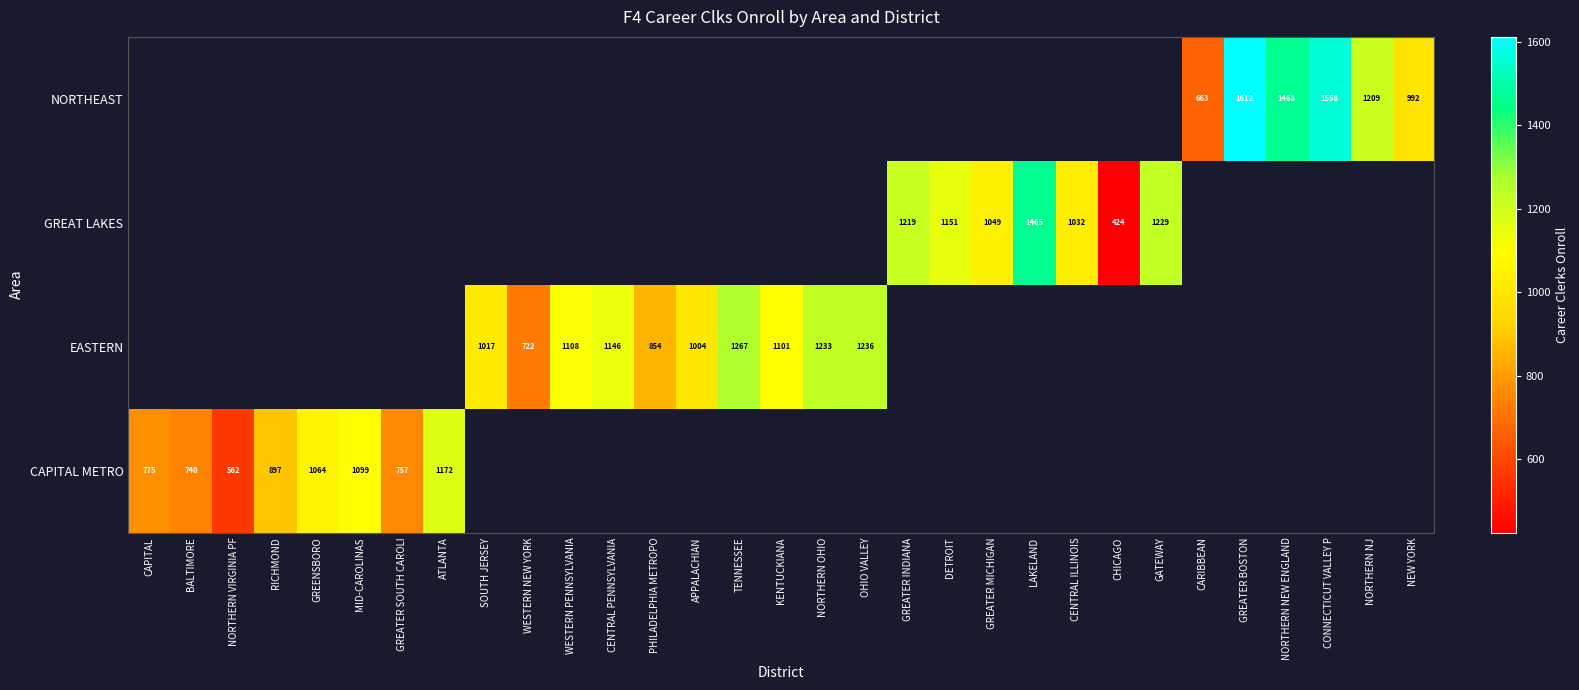

The EASTERN series shows 418 at TENNESSEE. True or false?

False